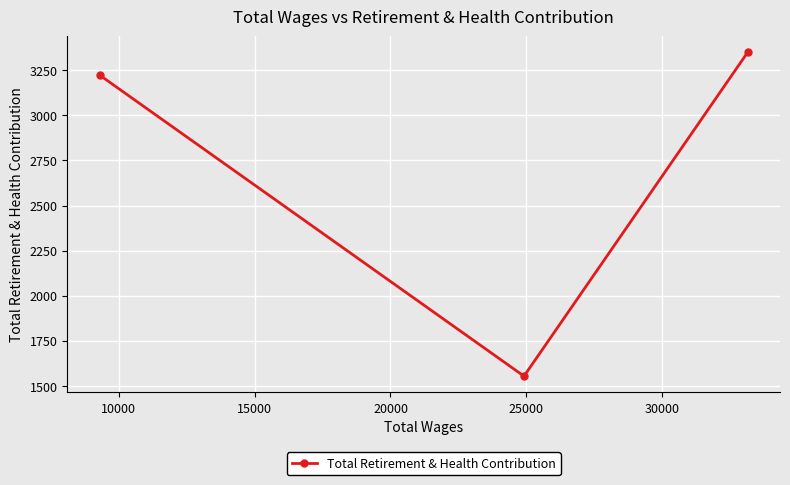

What is the minimum value shown in the chart?

1554